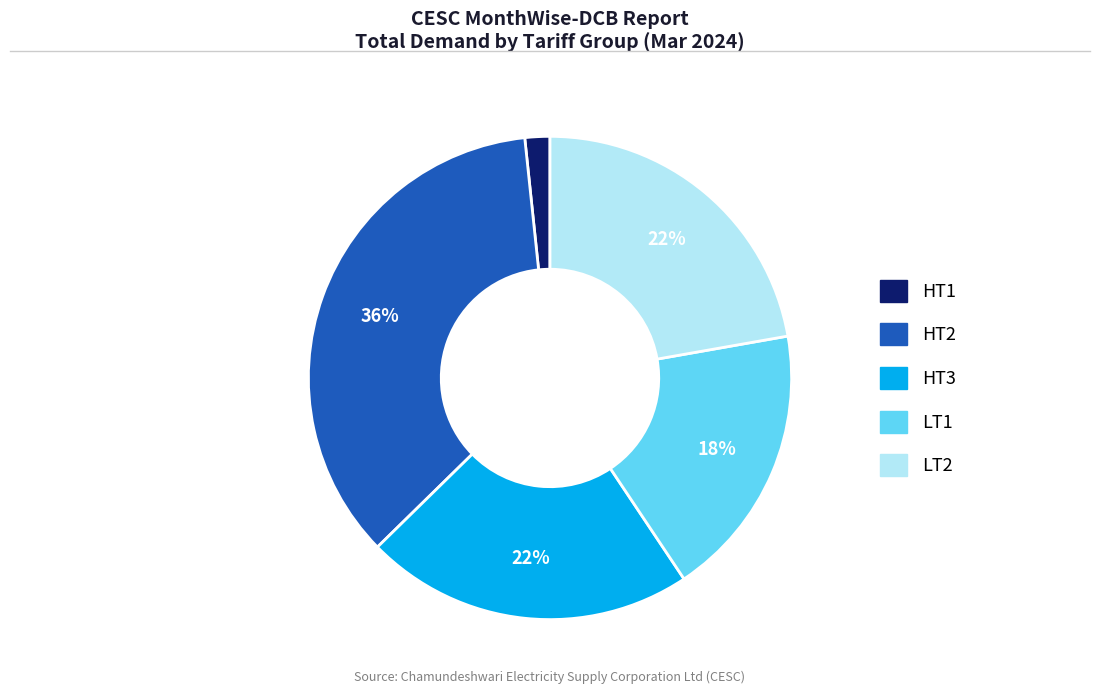

Count the number of slices in the pie.

5